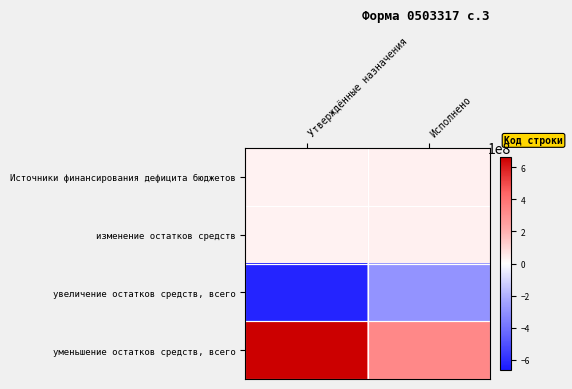

What is the spread (max minus min) of values at Утверждённые назначения?

1286480543.5